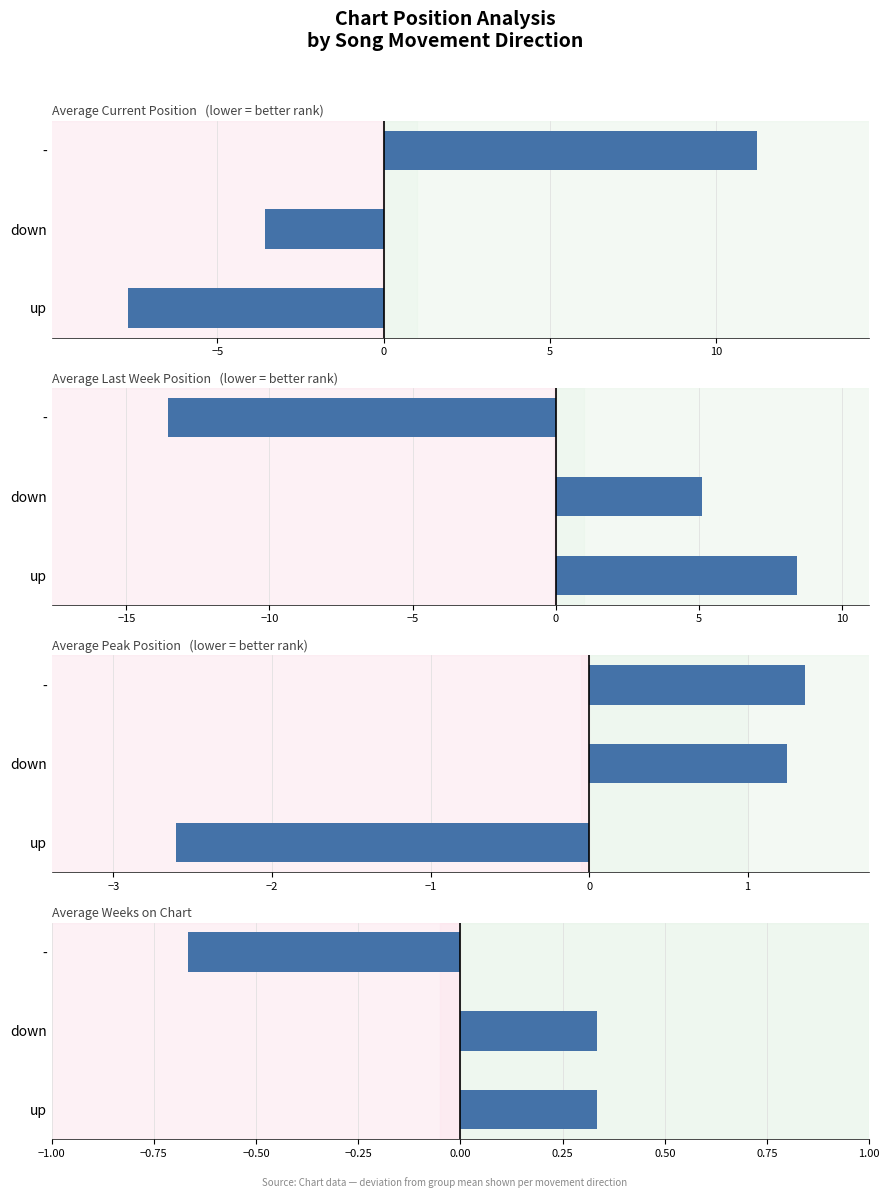

Is it true that the value at 0 is -0.4?

False